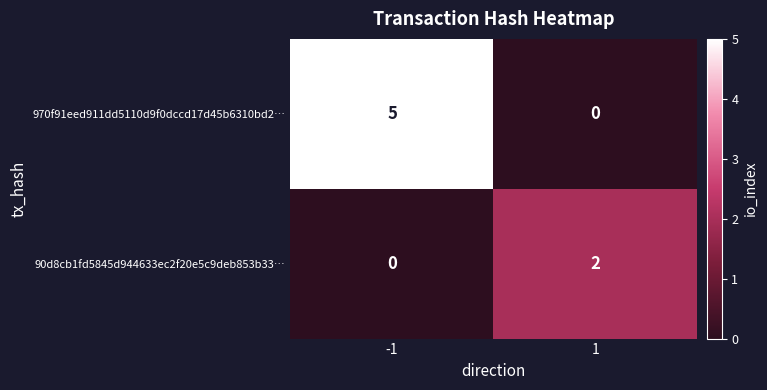

How many distinct data groups are displayed?

2